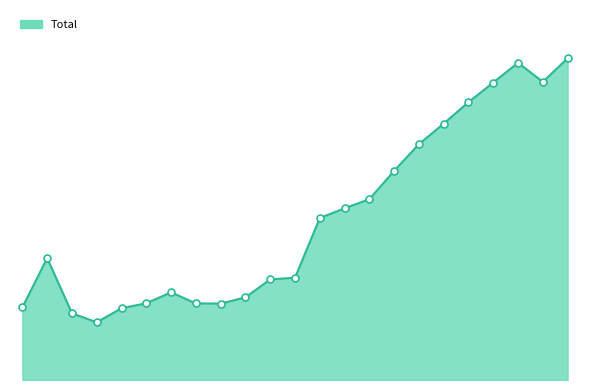

What is the value of the 1st point from the left?

48068